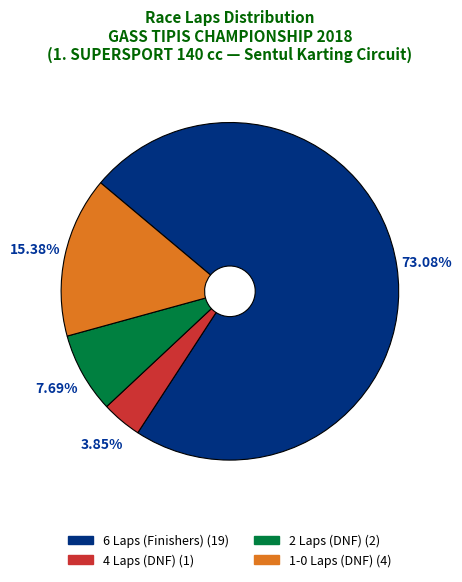

Does any single category account for the majority?

Yes